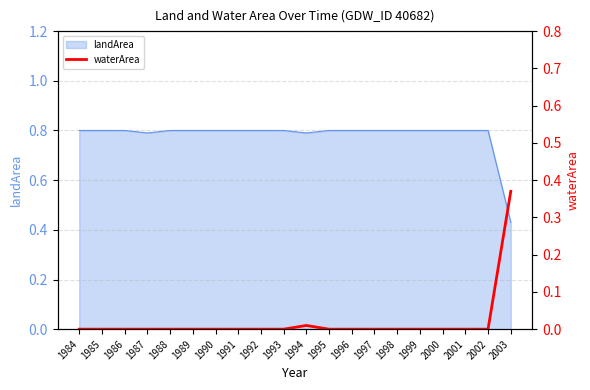

The landArea series shows 0.5 at 1994. True or false?

False